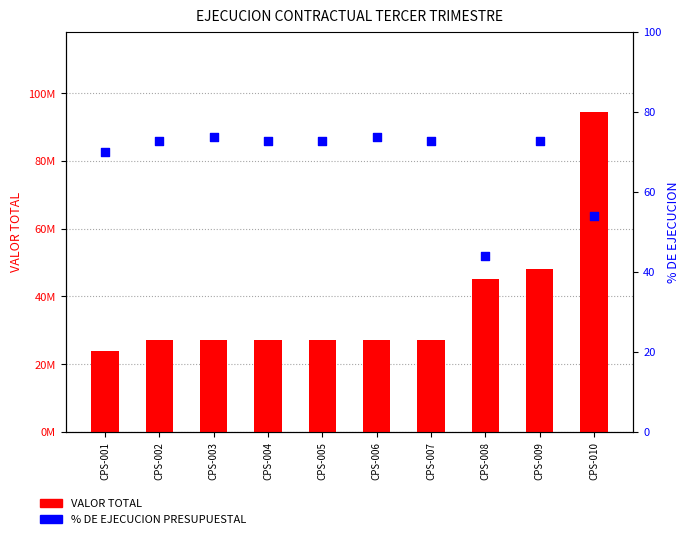

At how many categories does at least one series exceed 69667723?

1